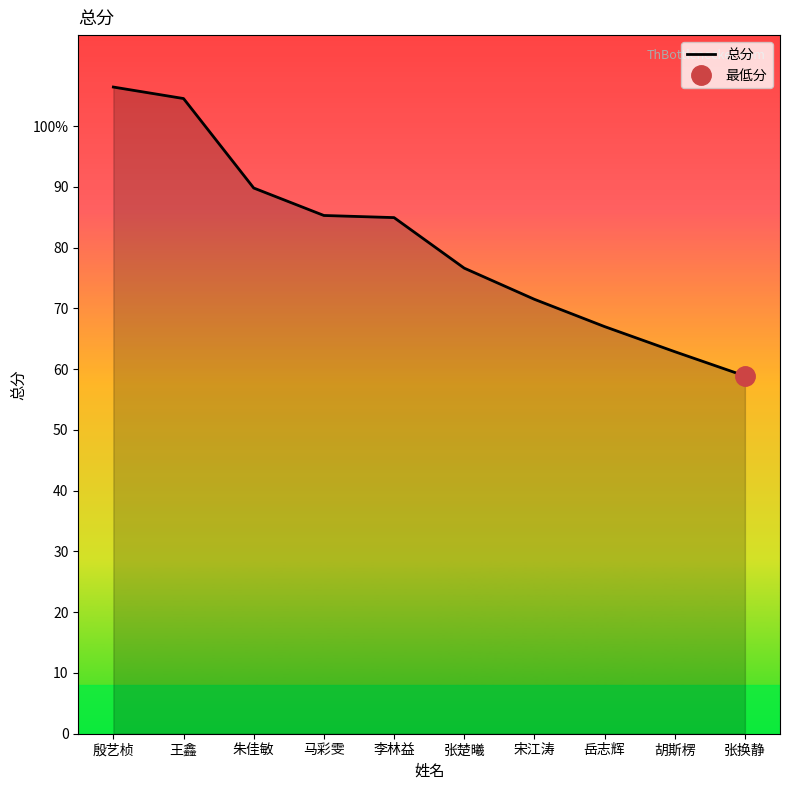

How many series are shown in this chart?

1